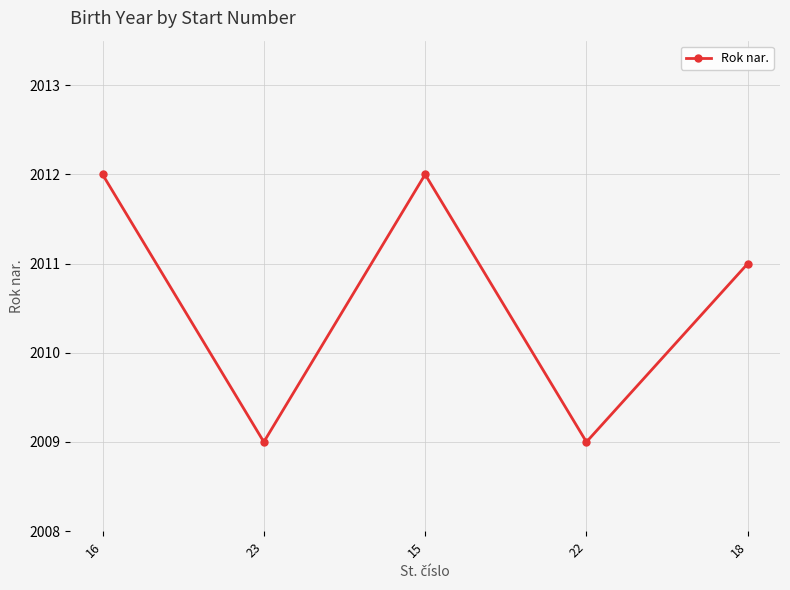

What is the label of the 2nd point from the right?

22